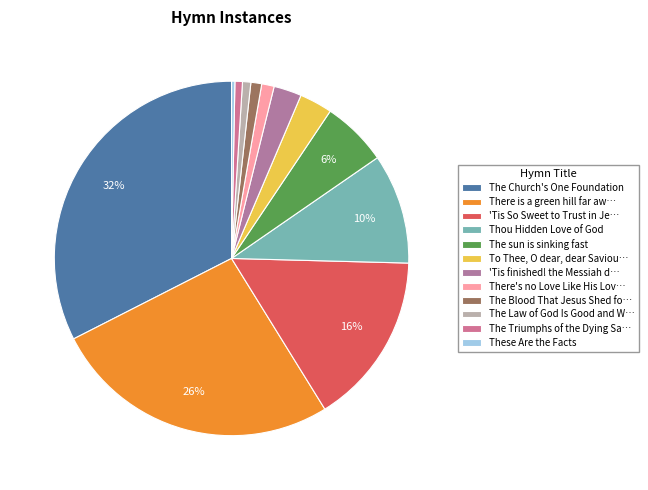

How many segments does this pie chart have?

12